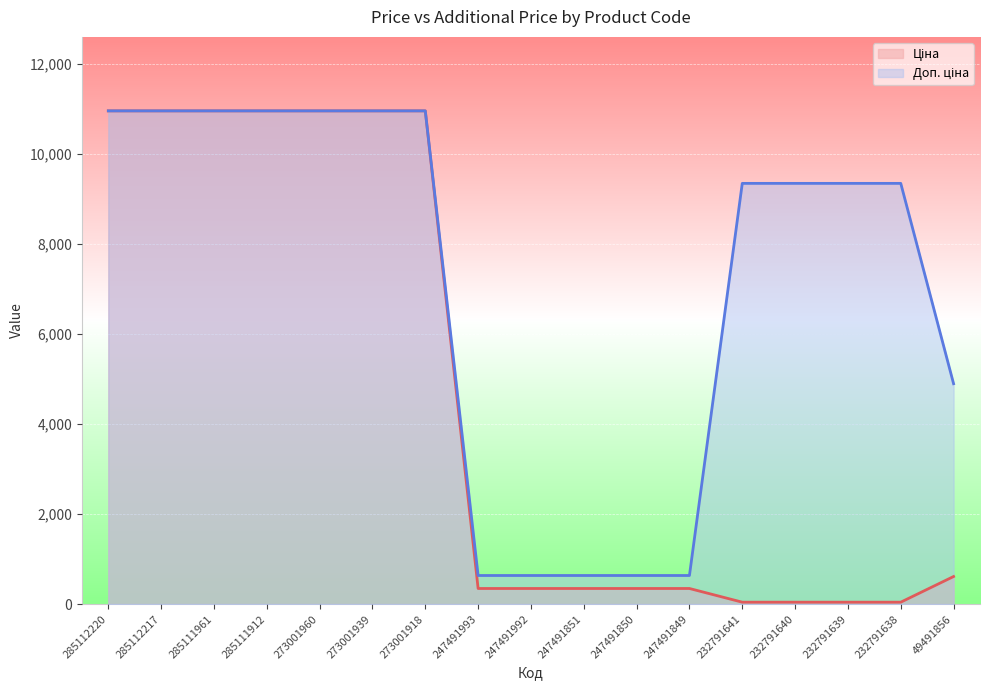

The Ціна series shows 18275.5 at 285112217. True or false?

False